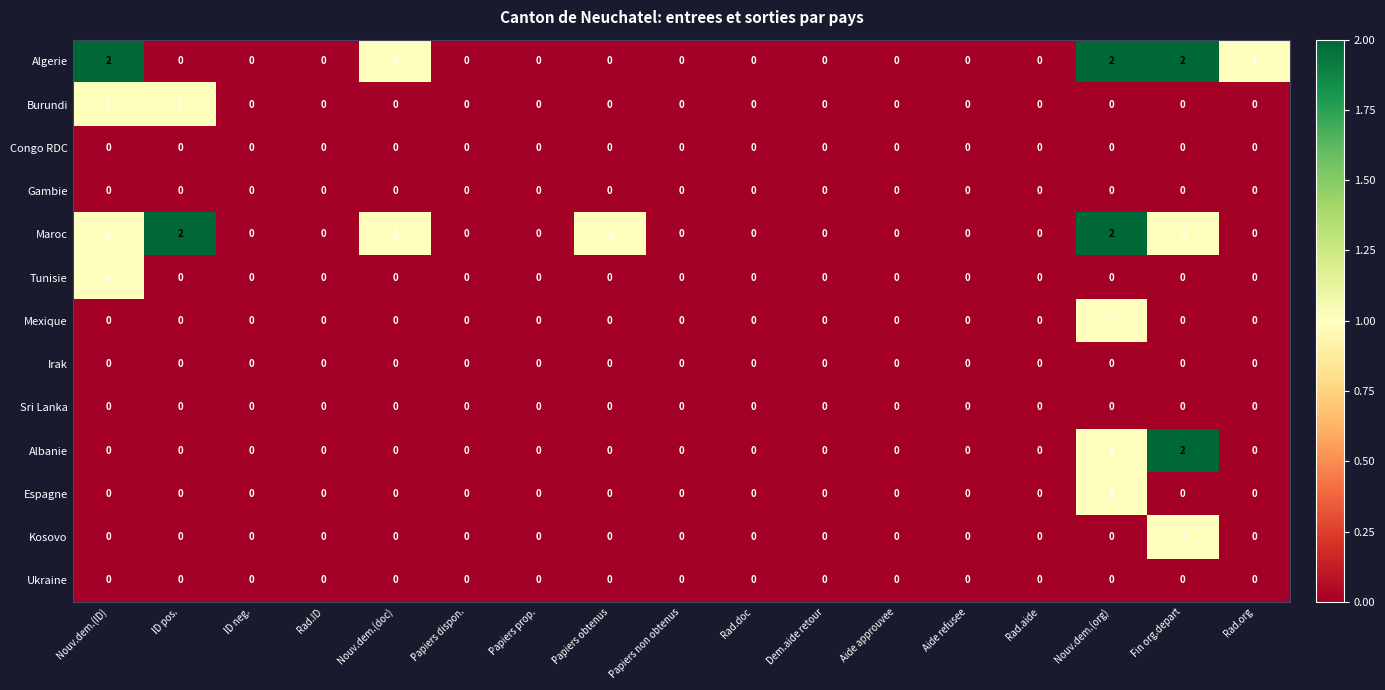

Where is Albanie nearest to the value 1?

Nouv.dem.(org)